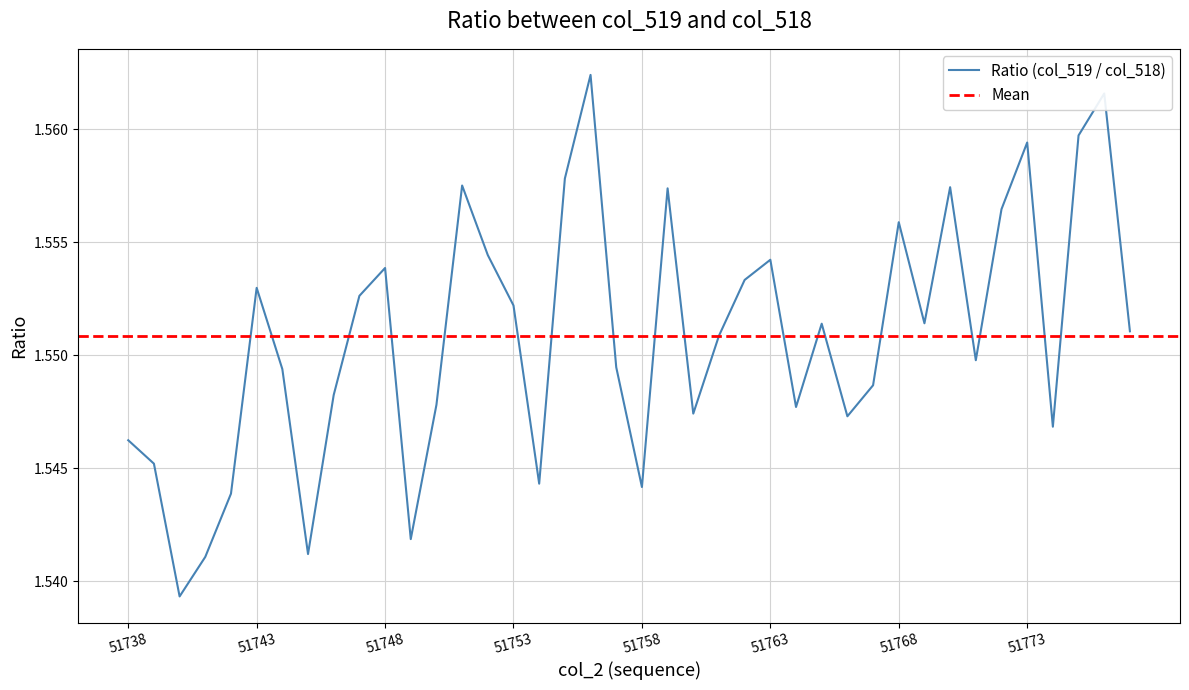

Rank the categories by value from highest to lowest.

51756, 51776, 51775, 51773, 51755, 51751, 51770, 51759, 51772, 51768, 51752, 51763, 51748, 51762, 51743, 51747, 51753, 51769, 51765, 51777, 51761, 51771, 51757, 51744, 51767, 51746, 51750, 51764, 51760, 51766, 51774, 51738, 51739, 51754, 51758, 51742, 51749, 51745, 51741, 51740